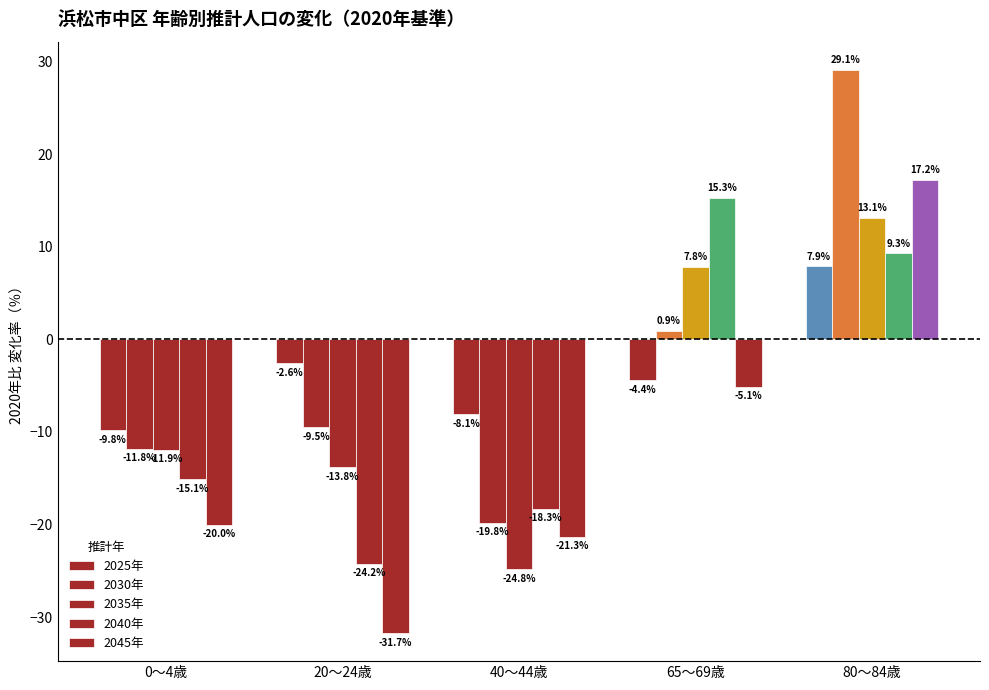

What position from the left is 65～69歳?

4